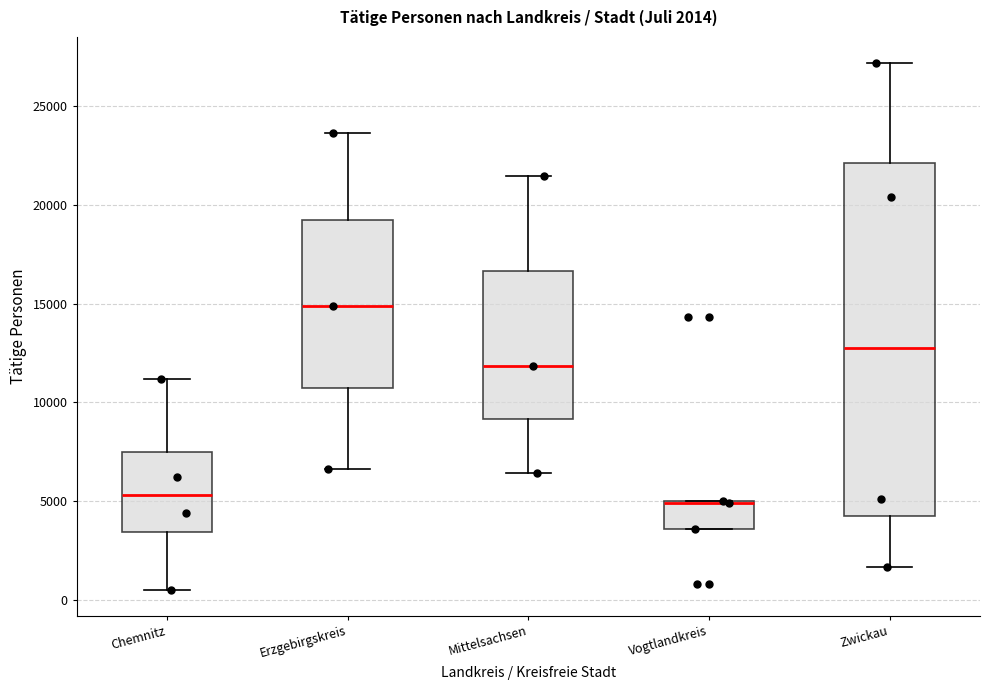

Which box's median line is the highest?

Erzgebirgskreis